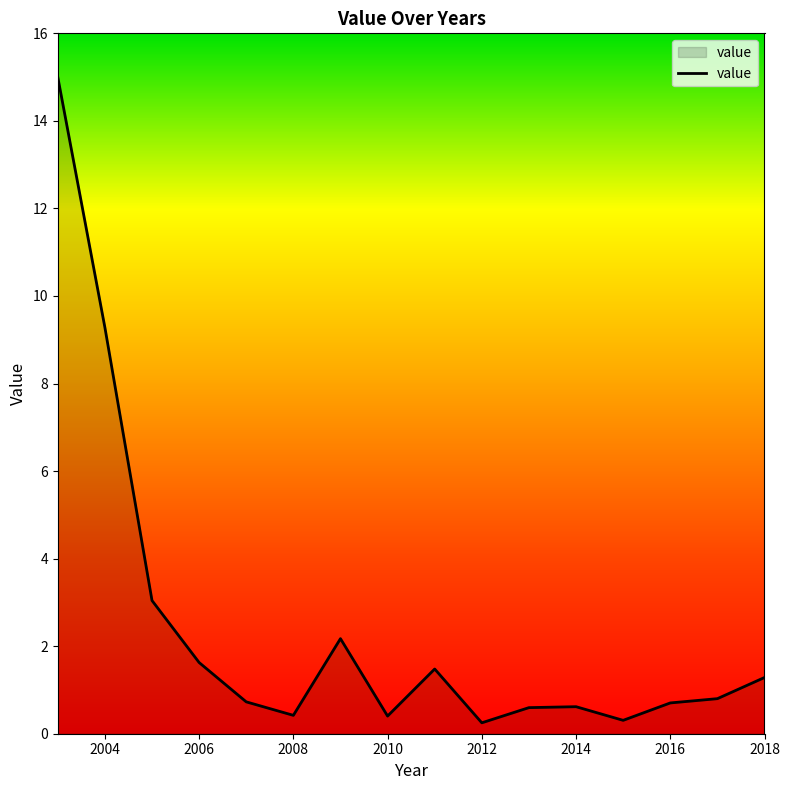

What is the maximum value shown in the chart?

15.0